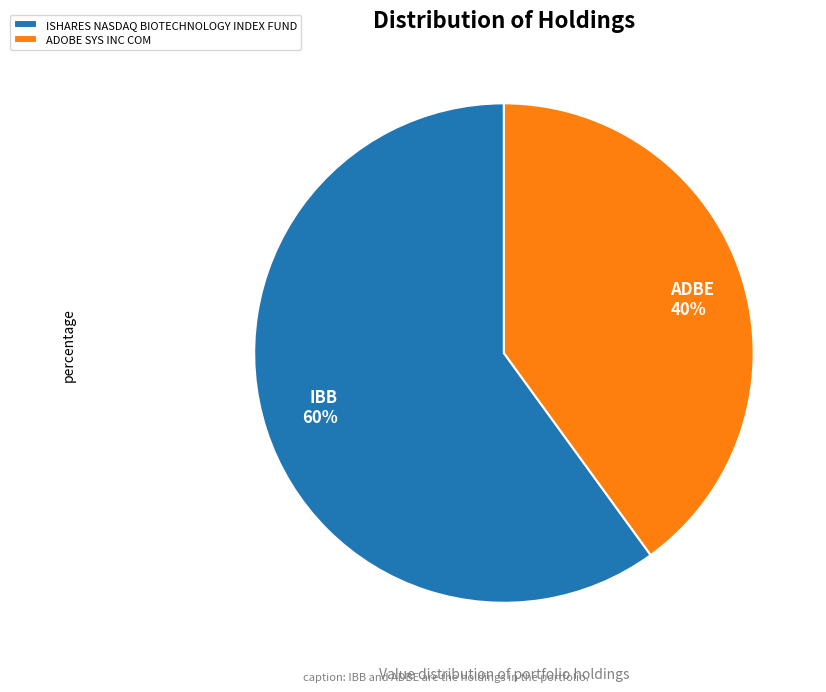

Do ADOBE SYS INC COM and ISHARES NASDAQ BIOTECHNOLOGY INDEX FUND together represent more than half of the pie?

Yes